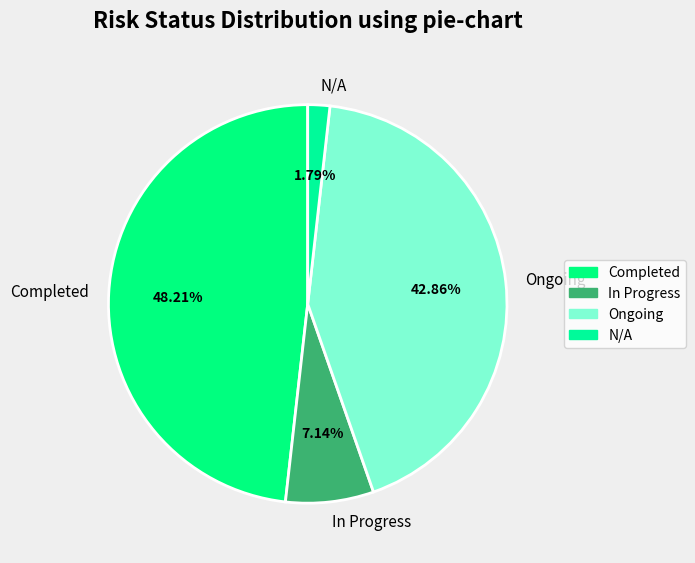

Count the number of slices in the pie.

4